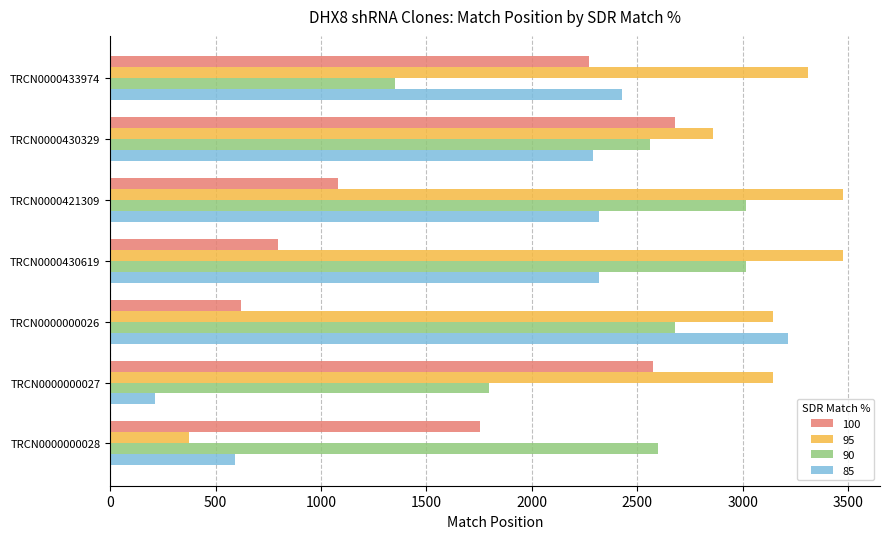

At TRCN0000421309, list the series in order from smallest to largest.

100, 85, 90, 95